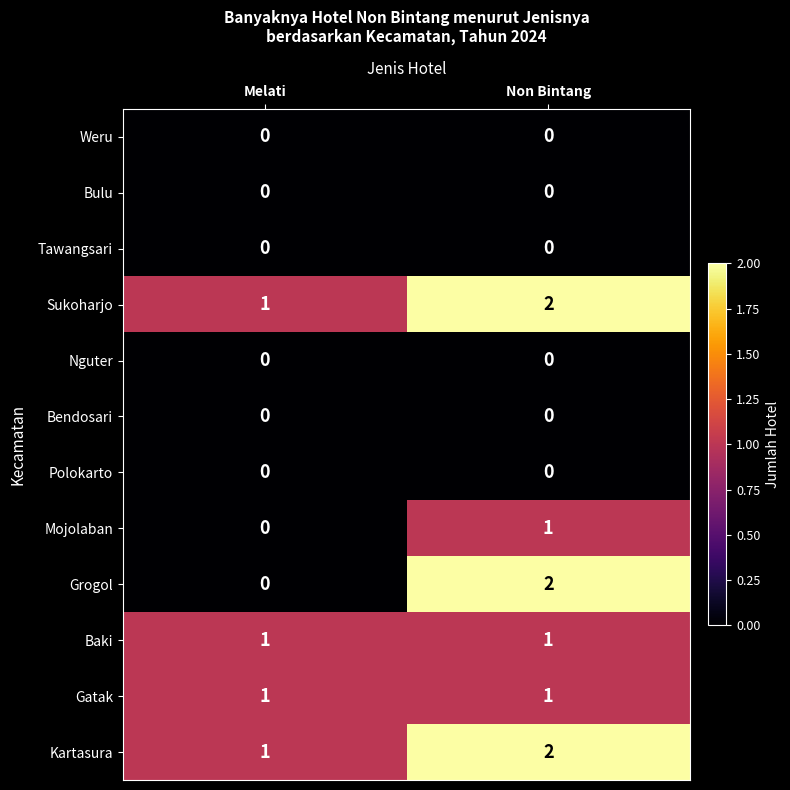

Reading left to right, list all the values displayed in this chart.

Weru: 0	0
Bulu: 0	0
Tawangsari: 0	0
Sukoharjo: 1	2
Nguter: 0	0
Bendosari: 0	0
Polokarto: 0	0
Mojolaban: 0	1
Grogol: 0	2
Baki: 1	1
Gatak: 1	1
Kartasura: 1	2